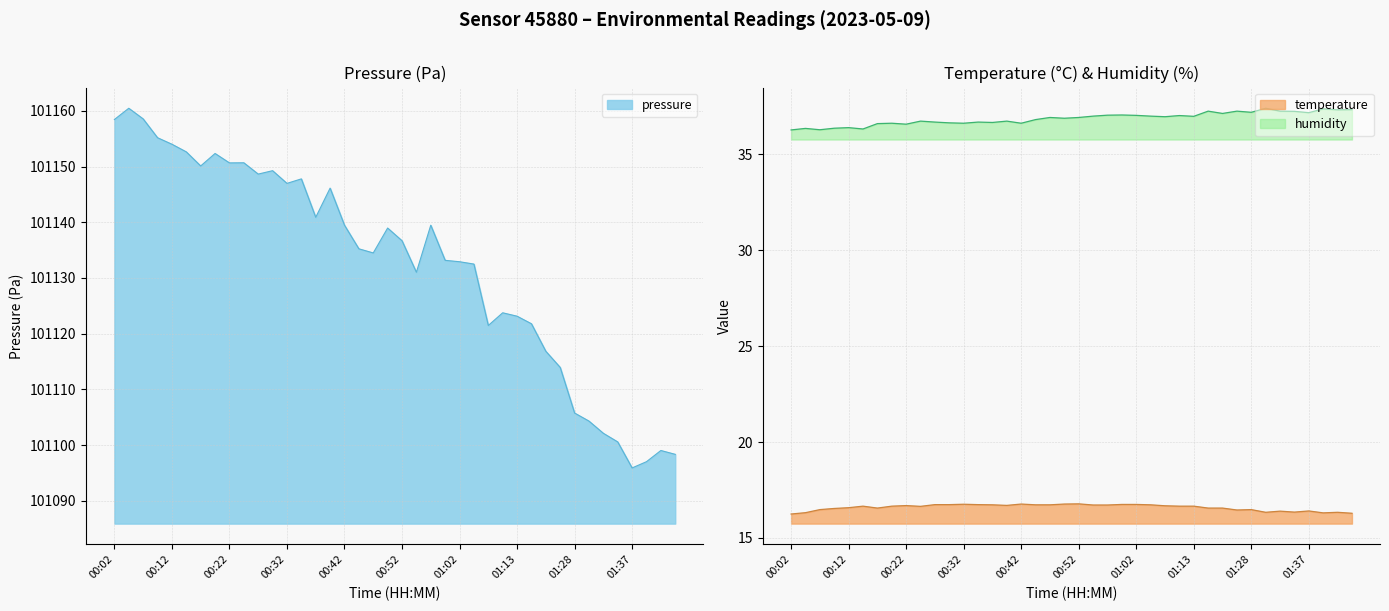

Which series changed the most between 00:14 and 01:10?

humidity